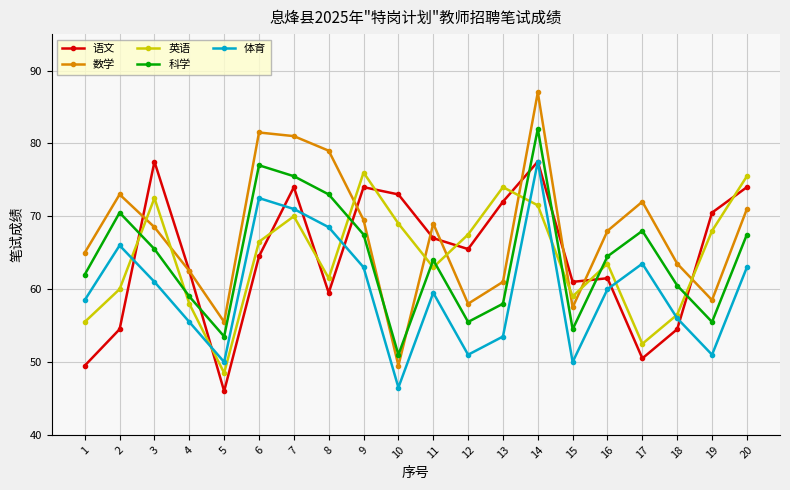

What is the average value of the 数学 series?

67.5